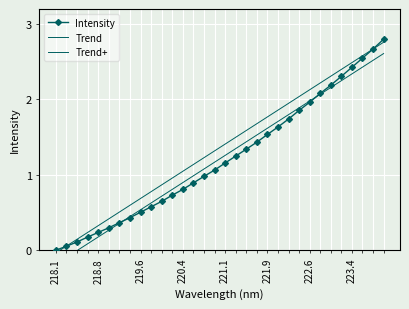

How many data points does each series have?

32